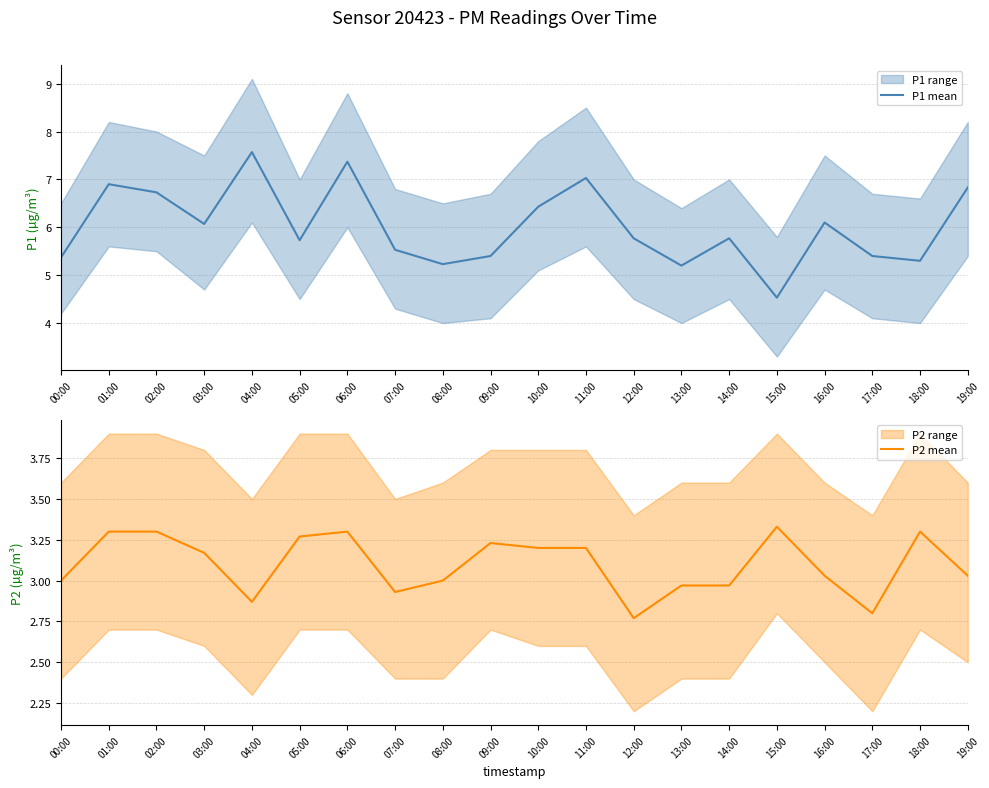

What position from the left is 03:00?

4